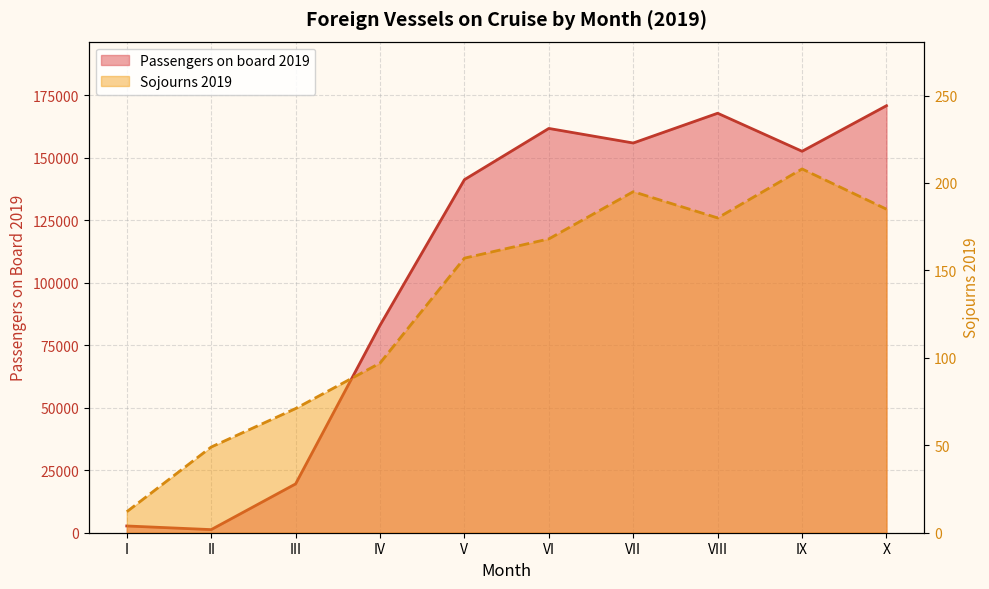

At which category does the chart reach its peak across all series?

X